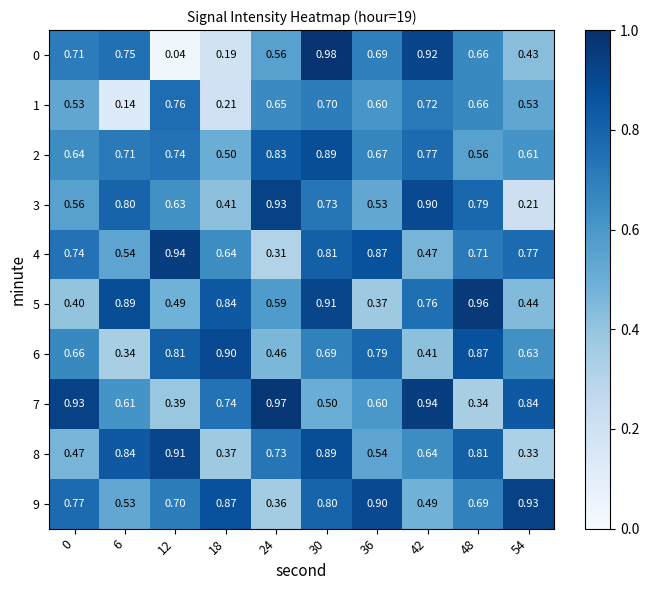

Is the value of 0 at 6 greater than the value of 3 at 30?

Yes